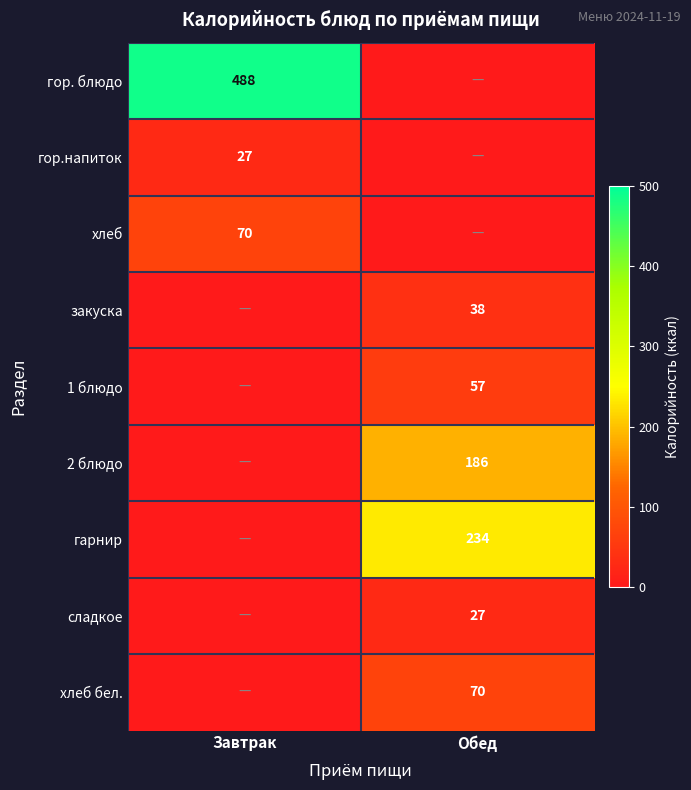

The гарнир series shows 234 at Обед. True or false?

True